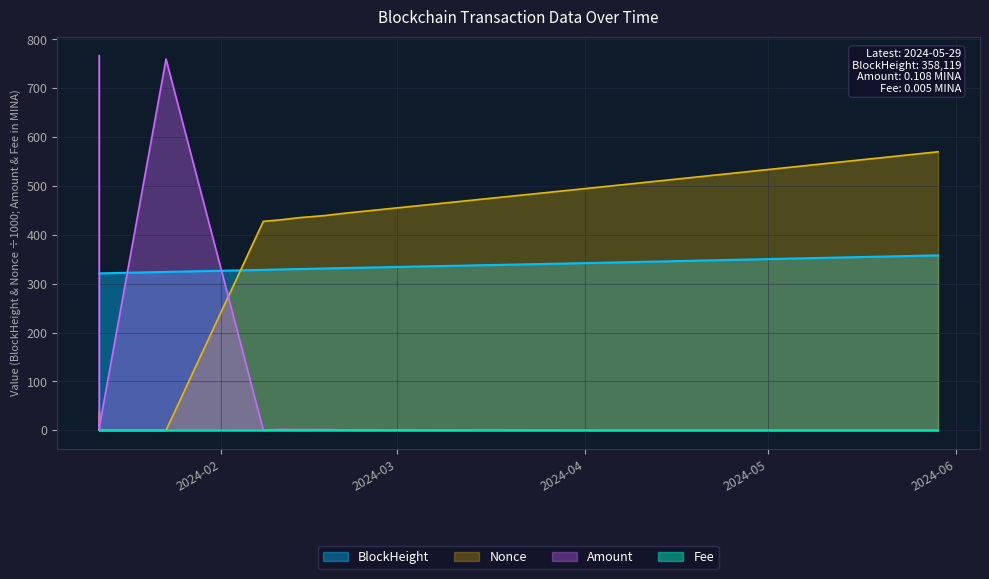

At how many categories does at least one series exceed 62?

12